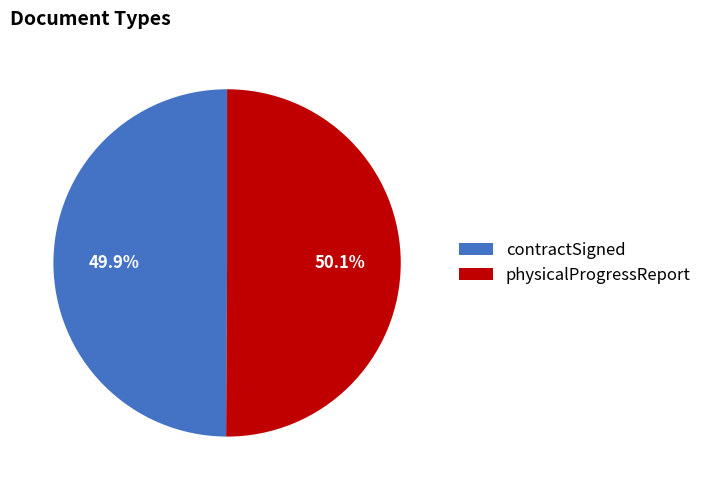

What is the ratio of the value at physicalProgressReport to the value at contractSigned?

1.0